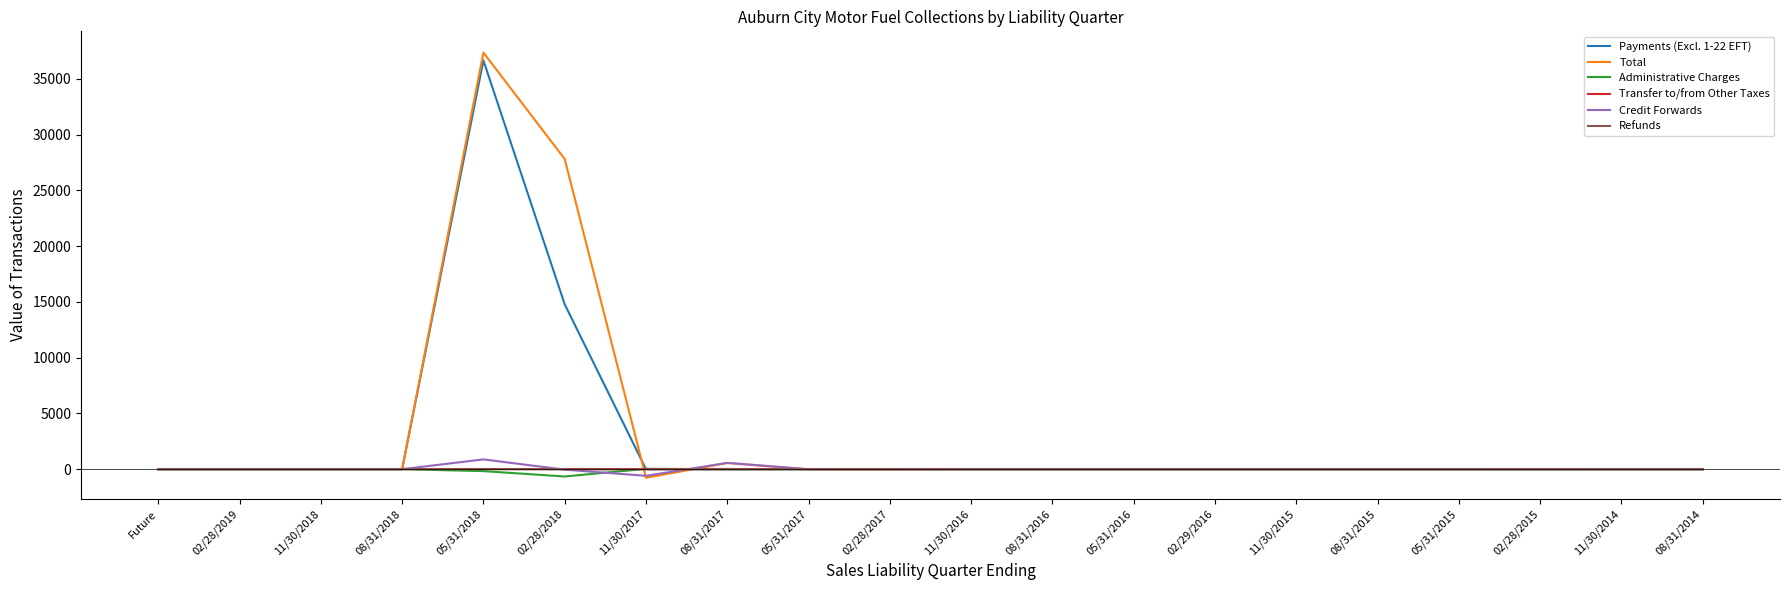

What is the total value across all series at 11/30/2017?

-1342.6